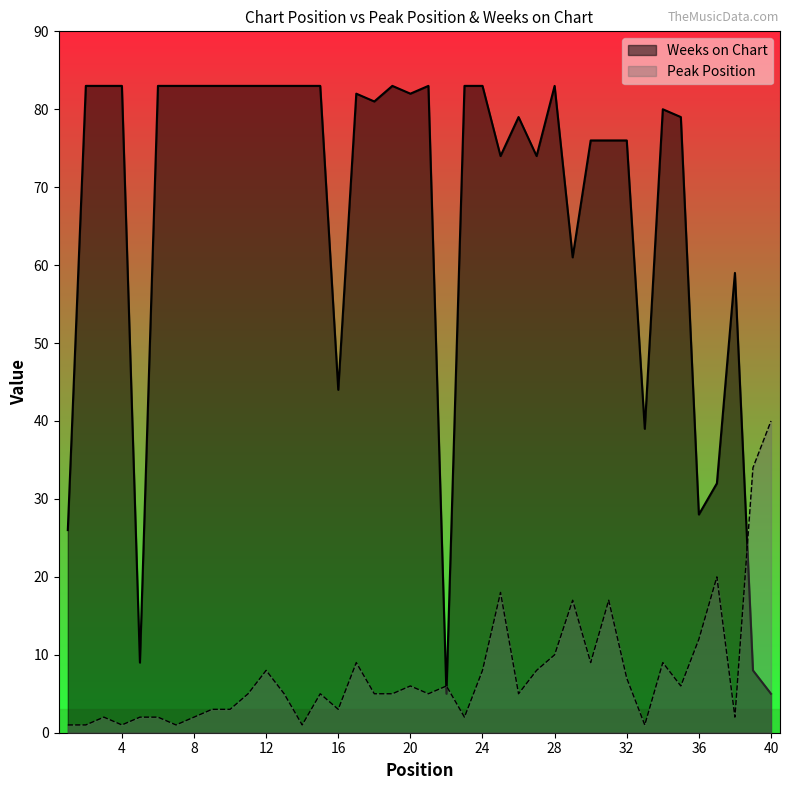

Which series has the largest total across all categories?

Weeks on Chart